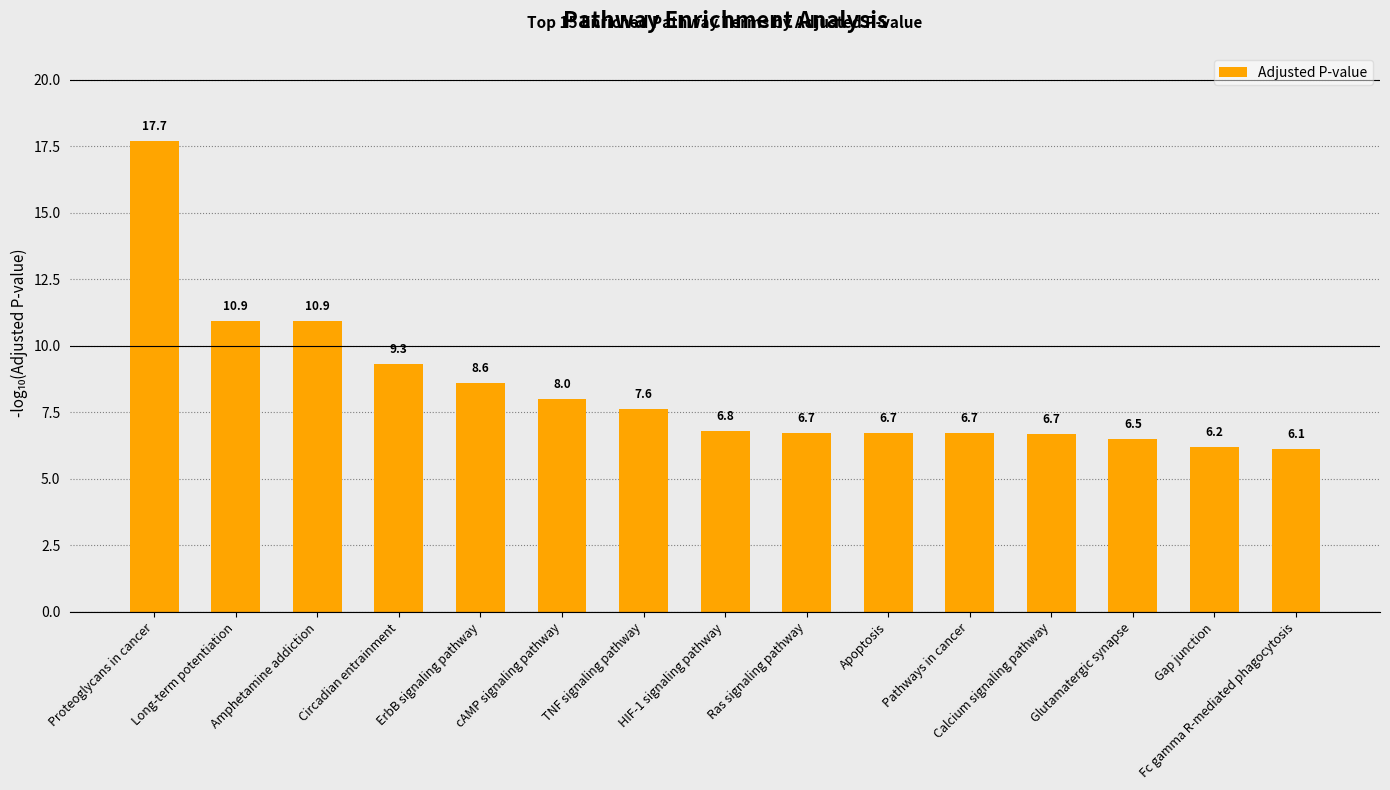

What is the label of the 13th bar from the left?

Glutamatergic synapse